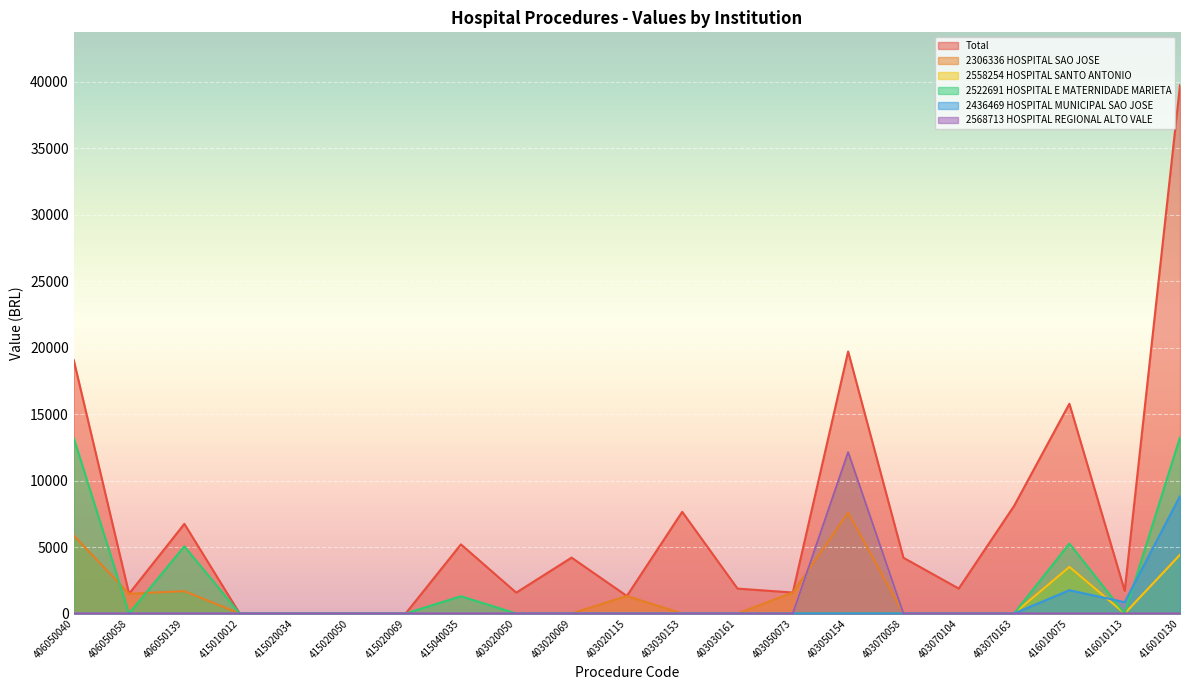

True or false: 2436469 HOSPITAL MUNICIPAL SAO JOSE and Total cross at least once.

False